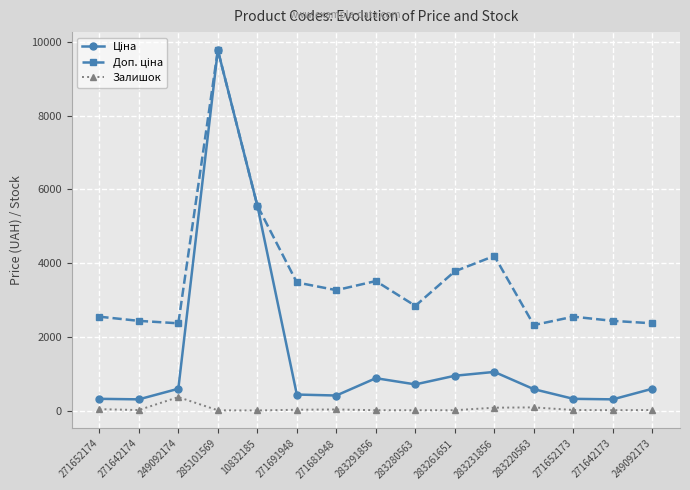

What is the difference between the highest and lowest values at 271642174?

2418.8